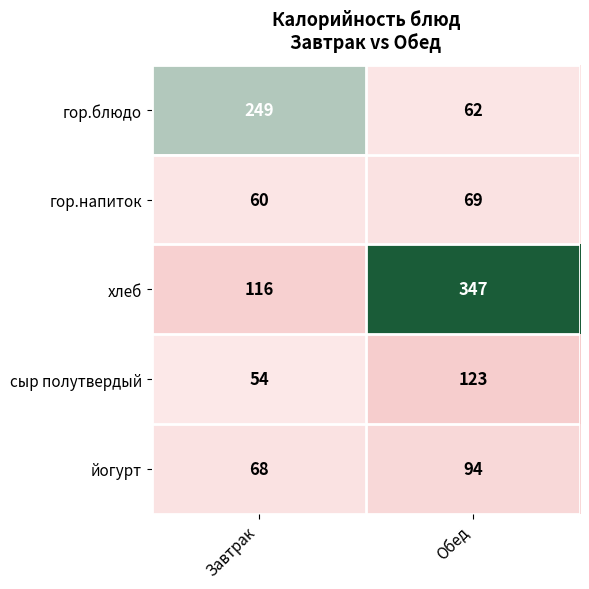

What is the difference between the maximum and minimum values in the хлеб series?

231